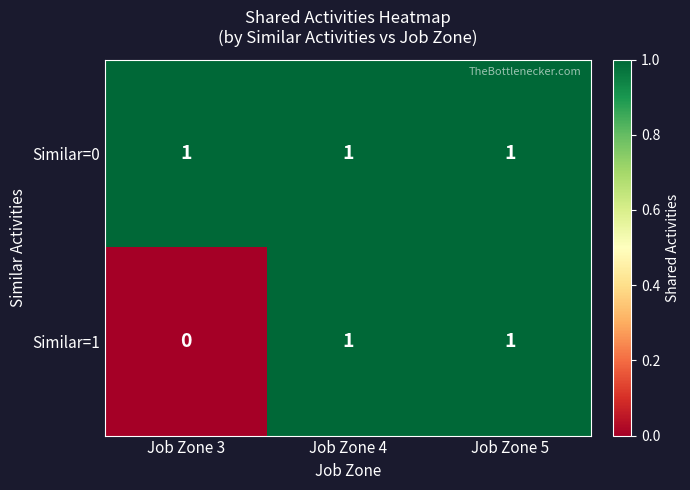

Reading left to right, list all the values displayed in this chart.

Similar=0: Job Zone 3=1	Job Zone 4=1	Job Zone 5=1
Similar=1: Job Zone 3=0	Job Zone 4=1	Job Zone 5=1